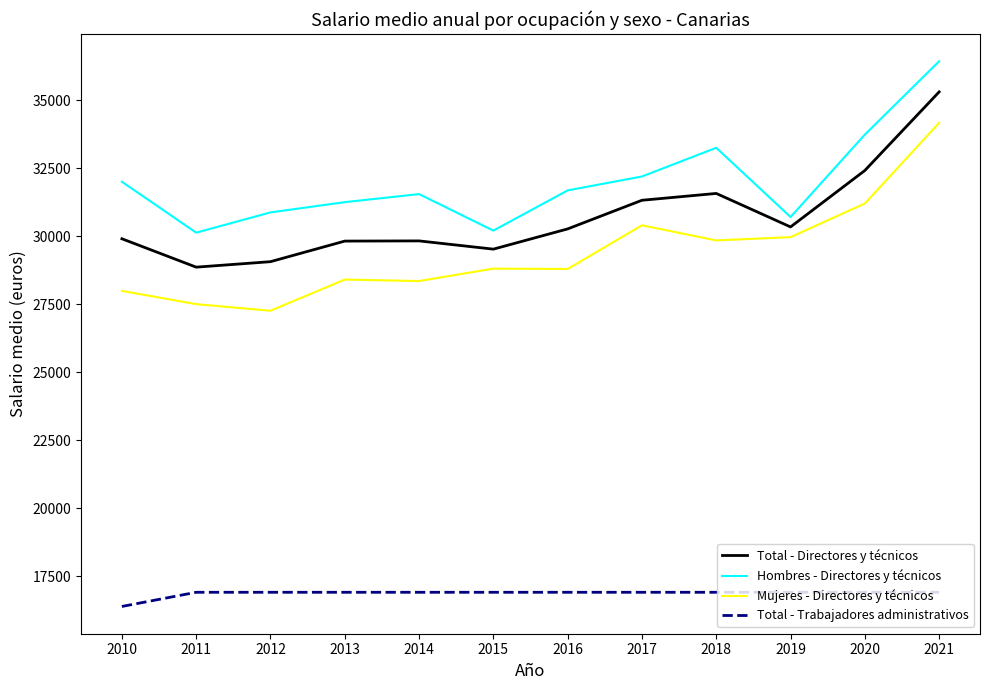

At which label does Mujeres - Directores y técnicos first exceed 28803?

2015